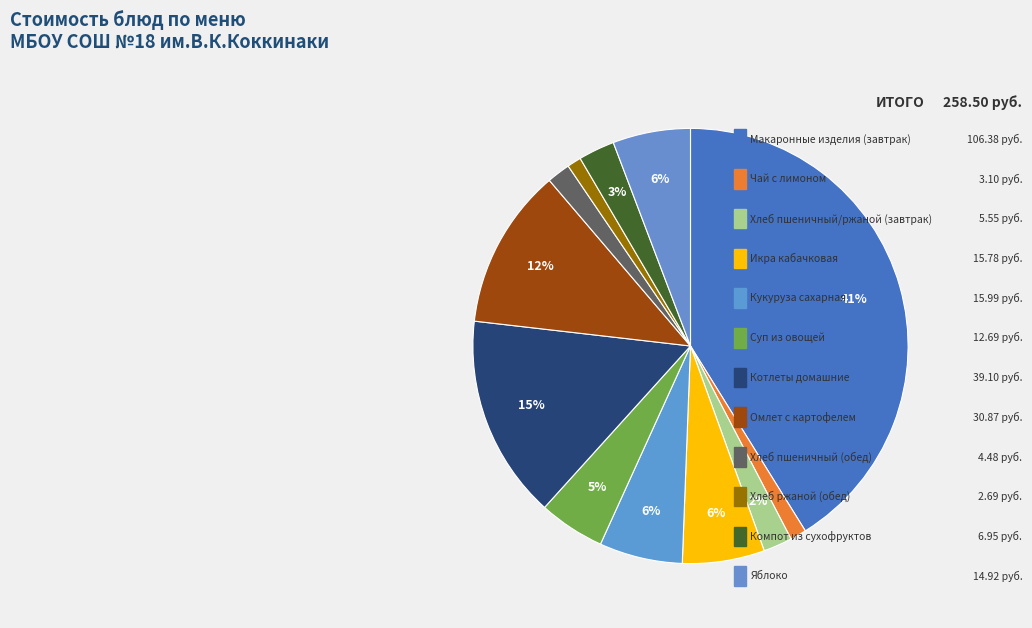

How many slices are in this pie chart?

12